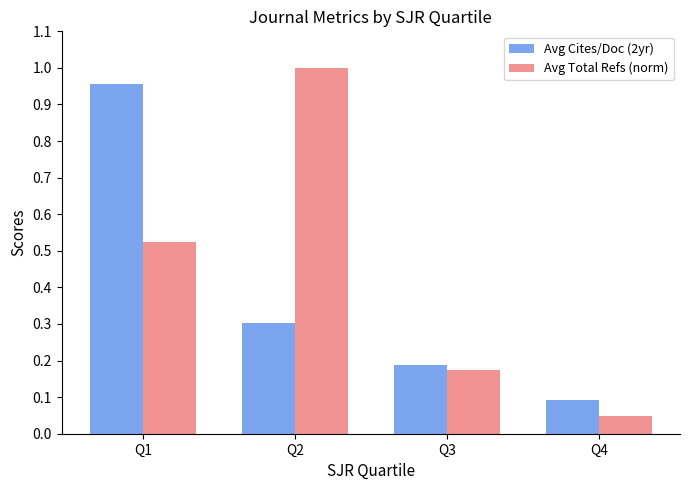

How many bars are there in each group?

2